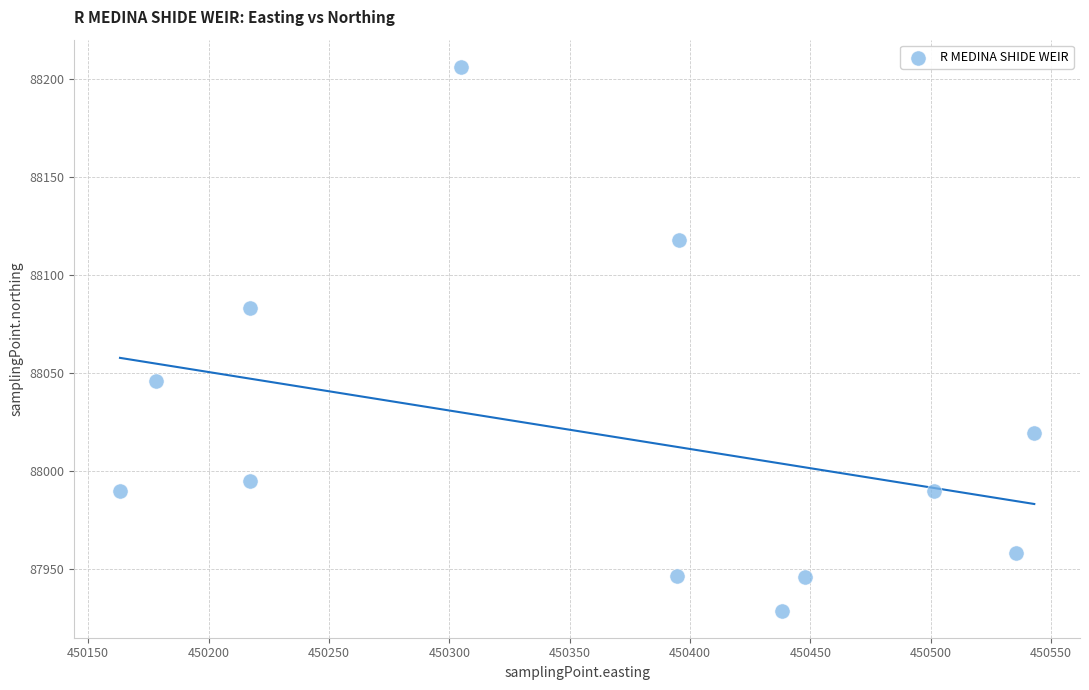

What is the range of Y values (max minus min)?

277.2